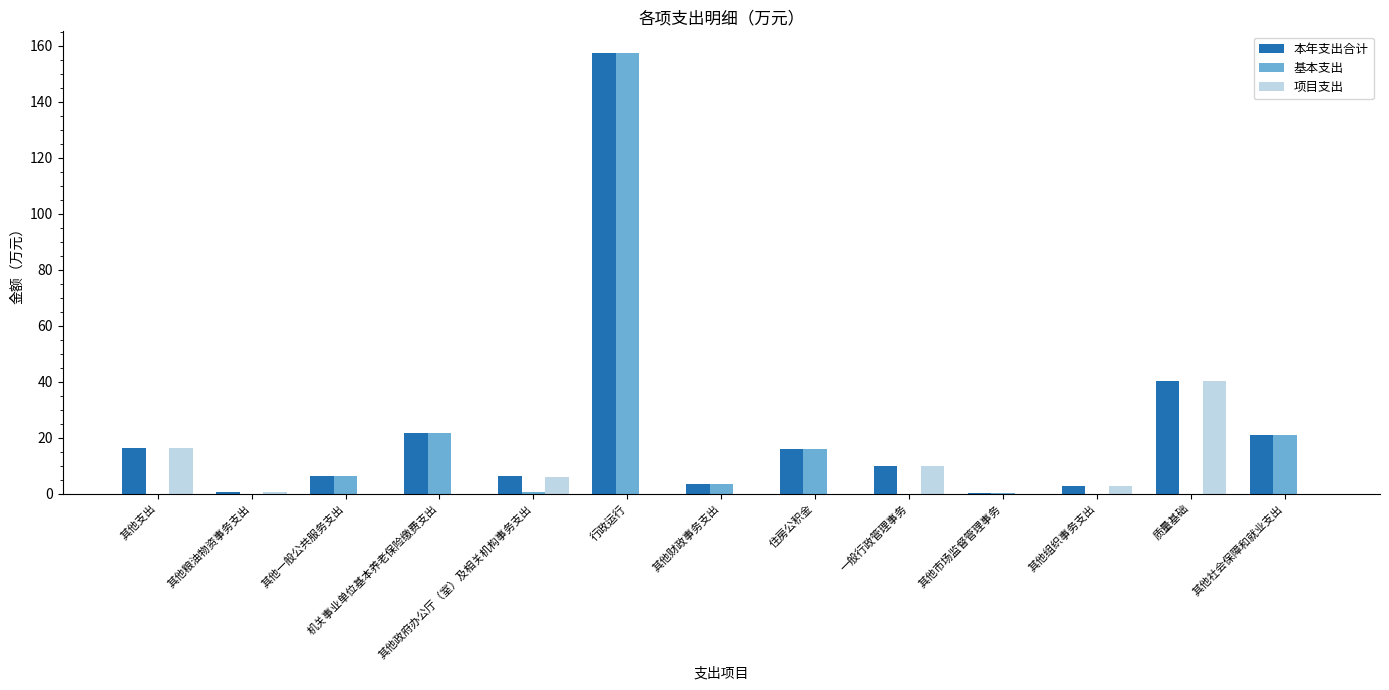

The 项目支出 series shows 0.0 at 住房公积金. True or false?

True